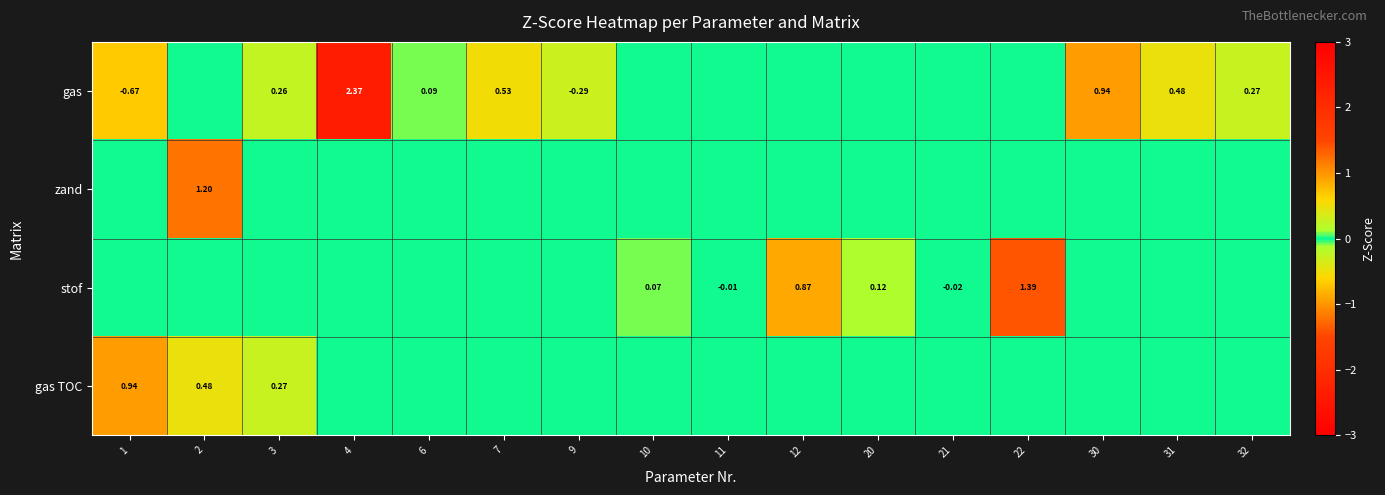

Count the number of categories in the chart.

16